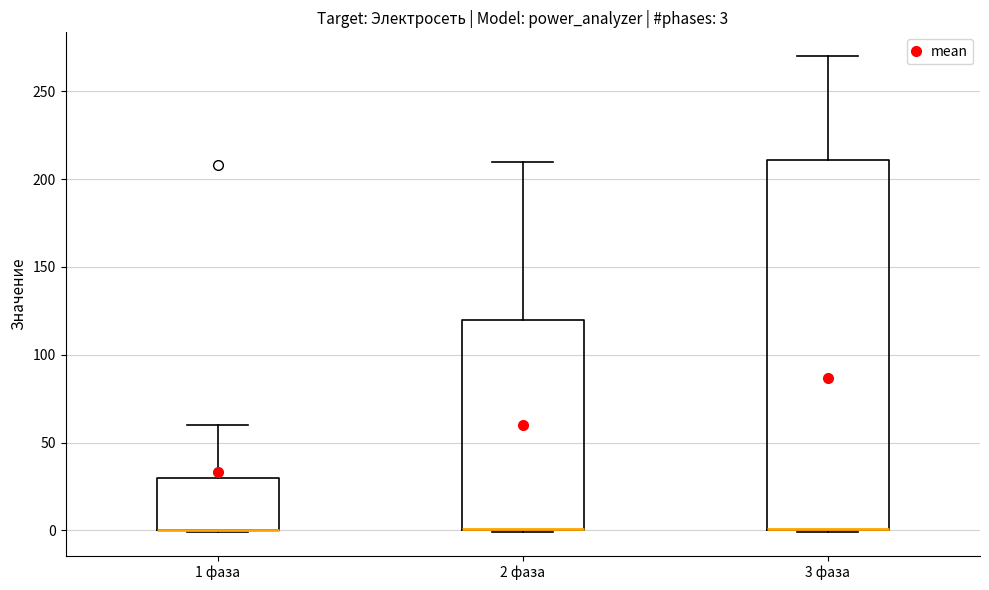

Comparing the boxes themselves (not the whiskers), which one is the tallest?

3 фаза